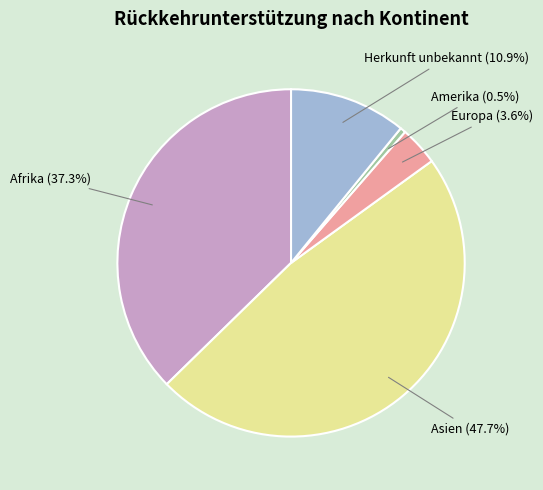

Is there a majority slice in this chart?

No